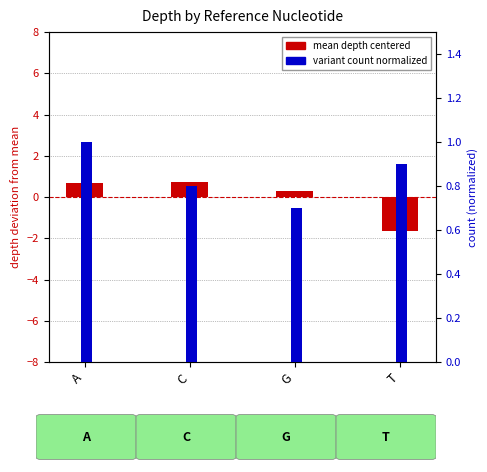

Rank the categories by mean depth (centered) value from highest to lowest.

C, A, G, T